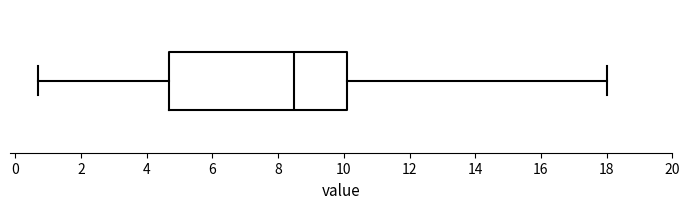

Where does the right whisker of the box end on the x-axis? The values are not printed on the chart, so give them approximately, as read against the axis.

18.0